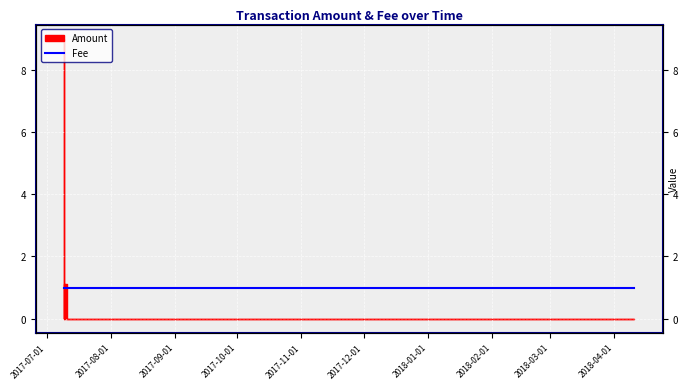

Which label corresponds to the largest value in the chart?

2017-07-09 13:56:33